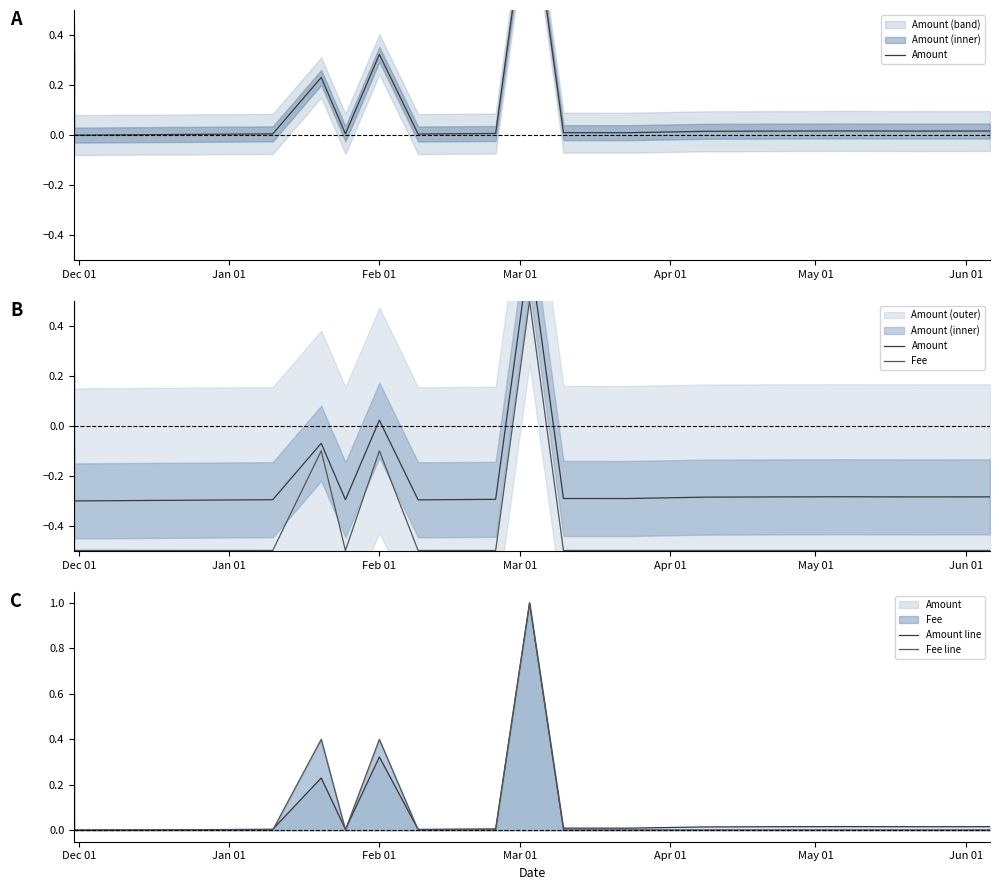

How many positive values does the Fee series have?

3